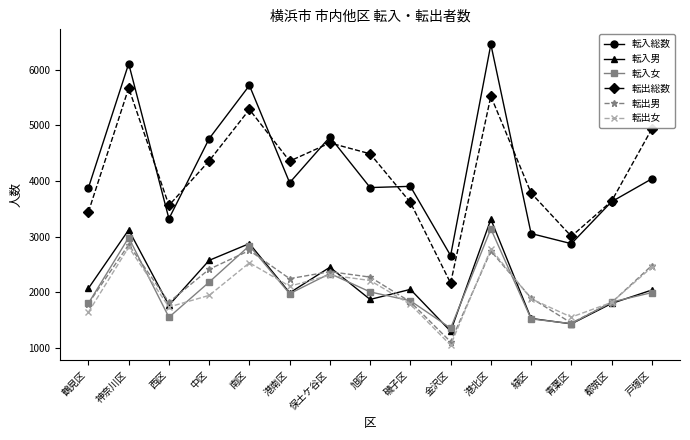

What is the difference between the maximum and minimum values in the 転出総数 series?

3502